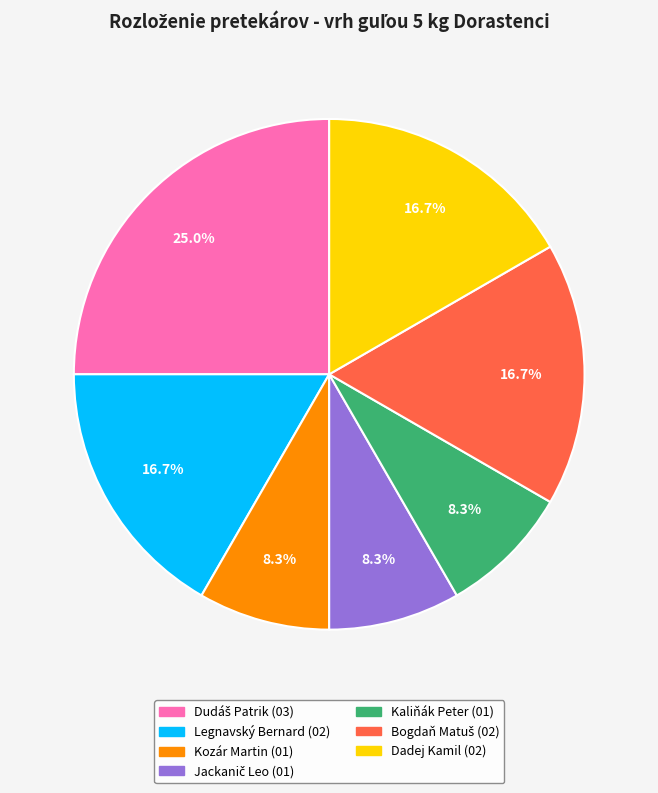

How many slices are in this pie chart?

7